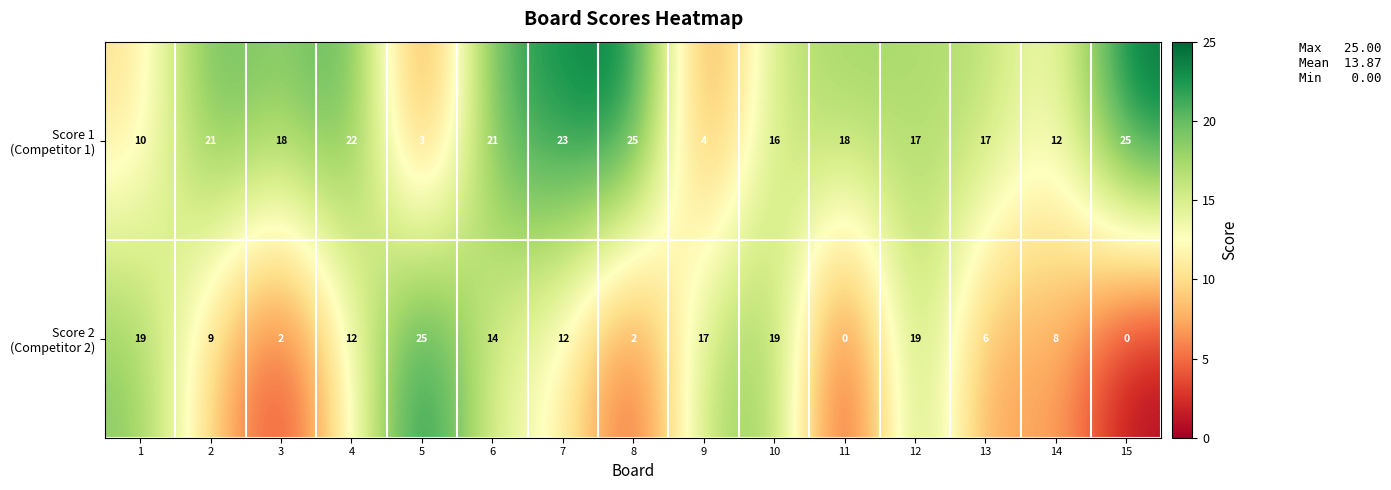

What is the greatest value displayed?

25